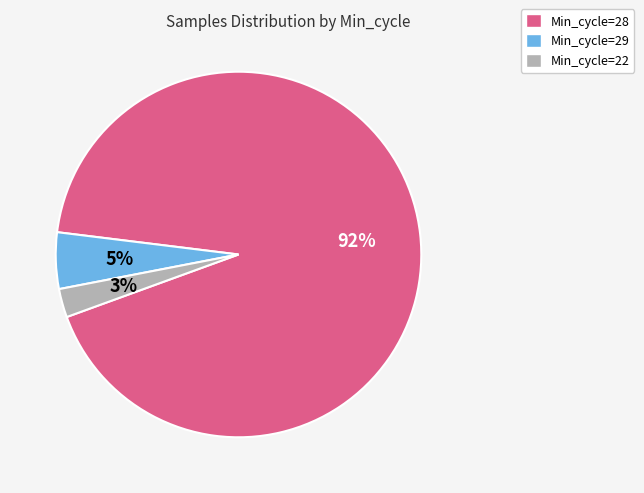

True or false: Min_cycle=22 accounts for 3% of the total.

True